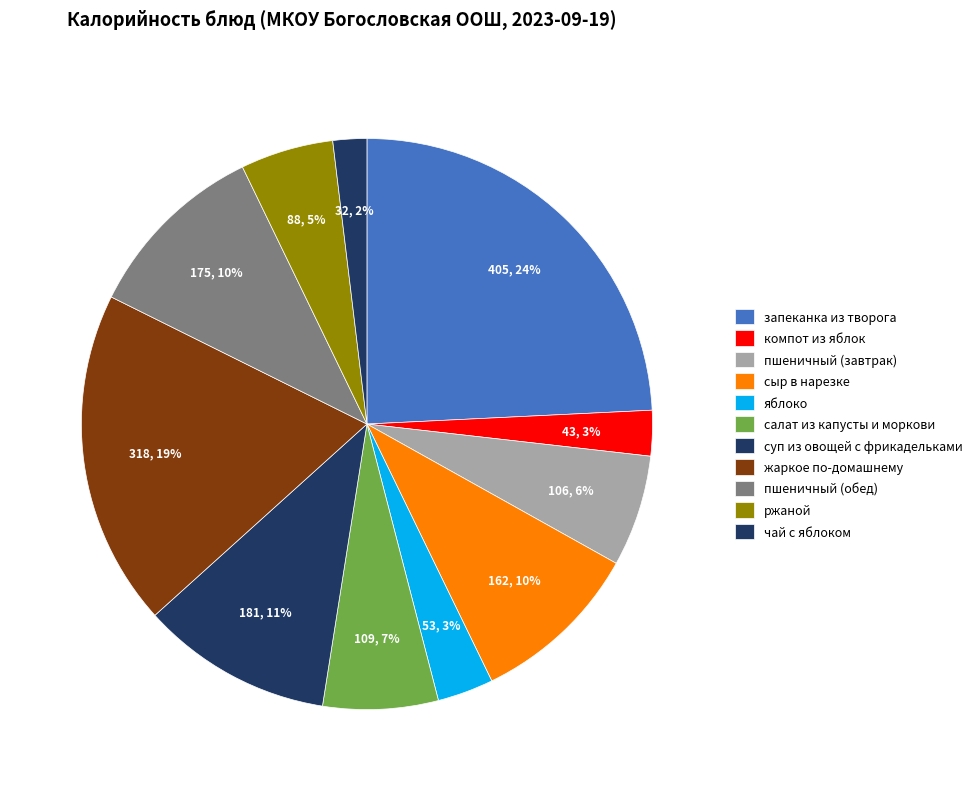

How many slices are in this pie chart?

11